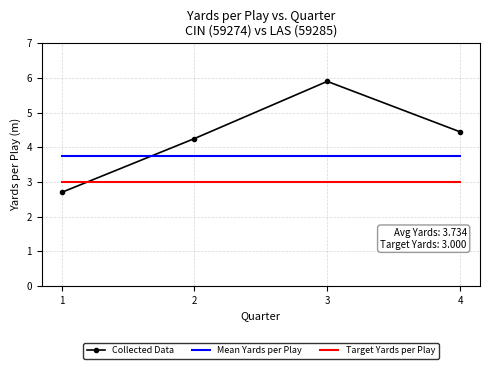

What is the sum of all Mean Yards per Play values?

14.9